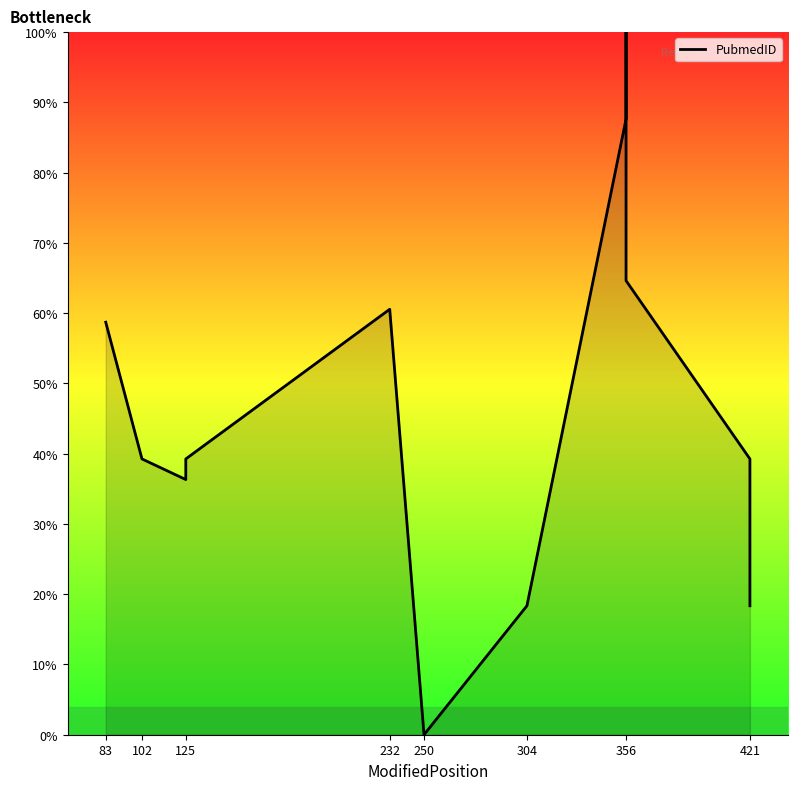

Where is the data nearest to the value 50?

83